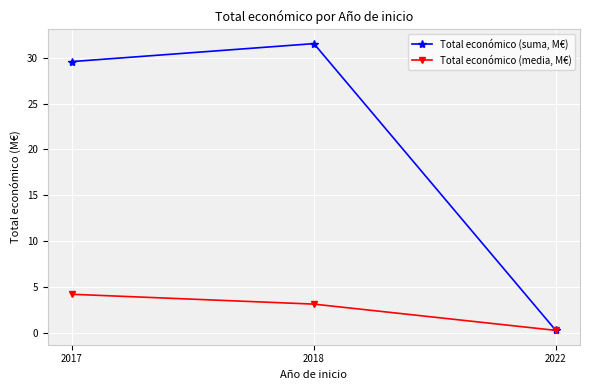

How many lines are shown in the chart?

2